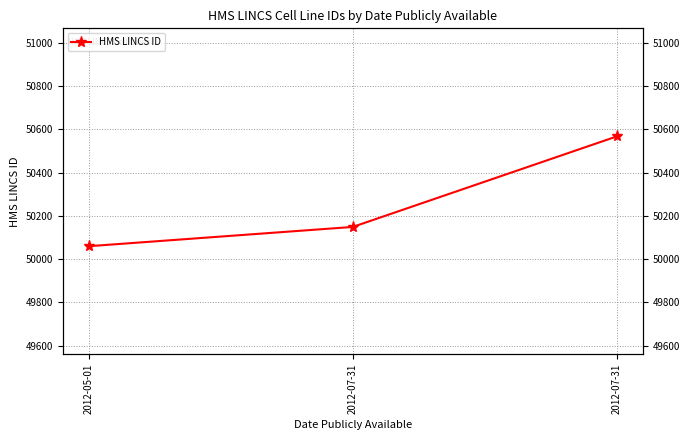

What is the sum of all values?

150776